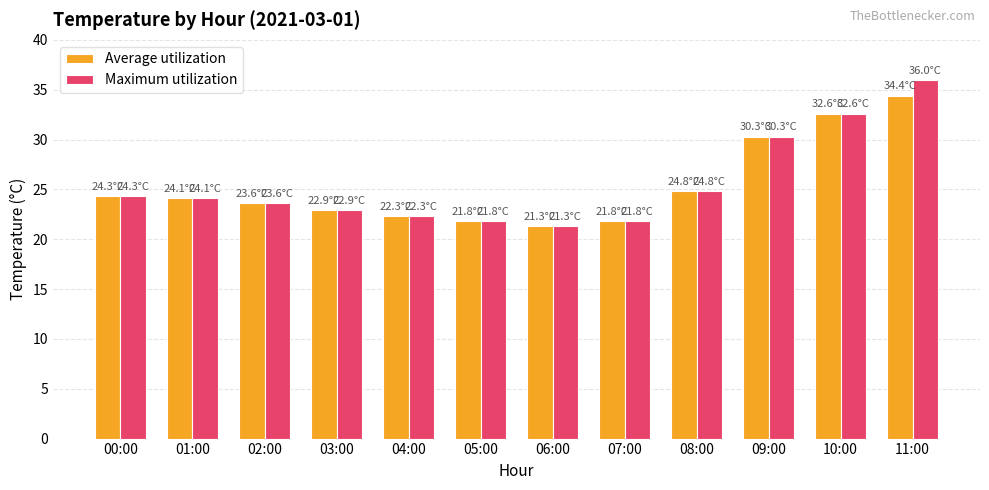

What is the approximate value of Maximum utilization at 06:00?

21.3